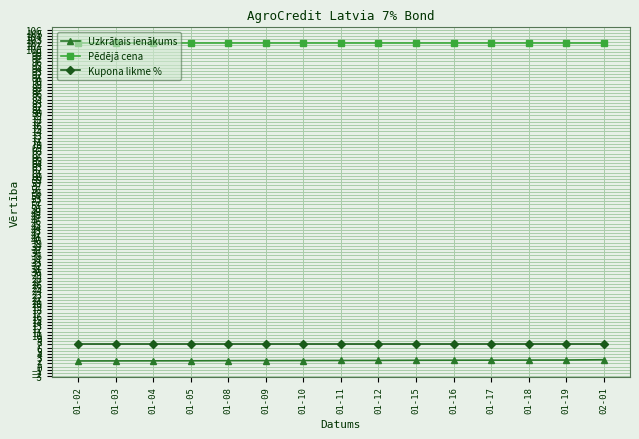

What is the value of the Uzkrātais ienākums point at the 2nd from the left?

1.8